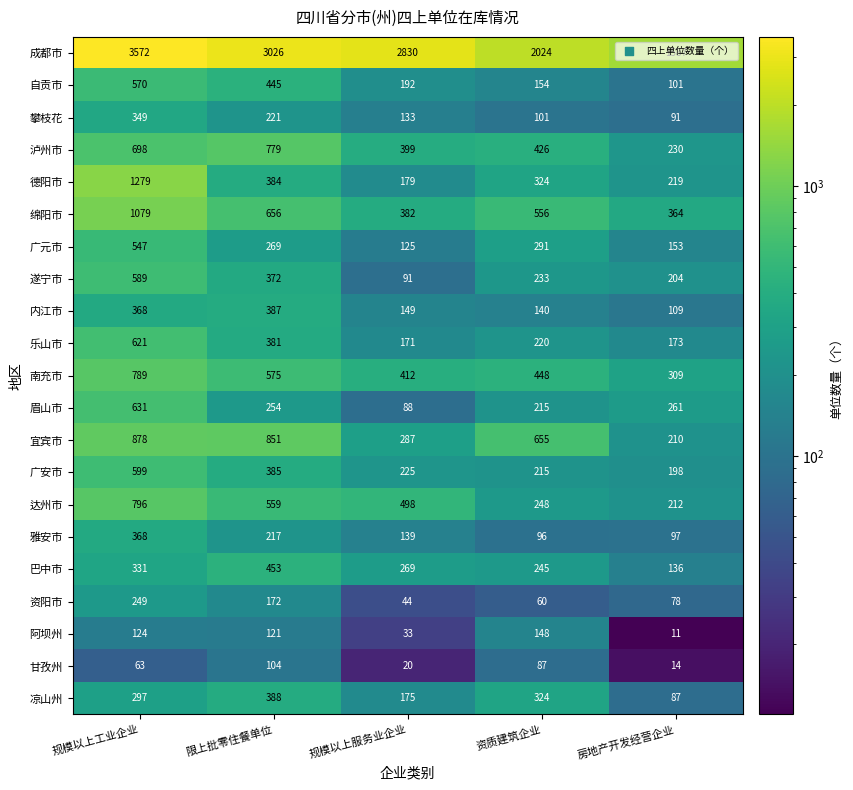

What is the difference between the second highest and second lowest values in the 自贡市 series?

291